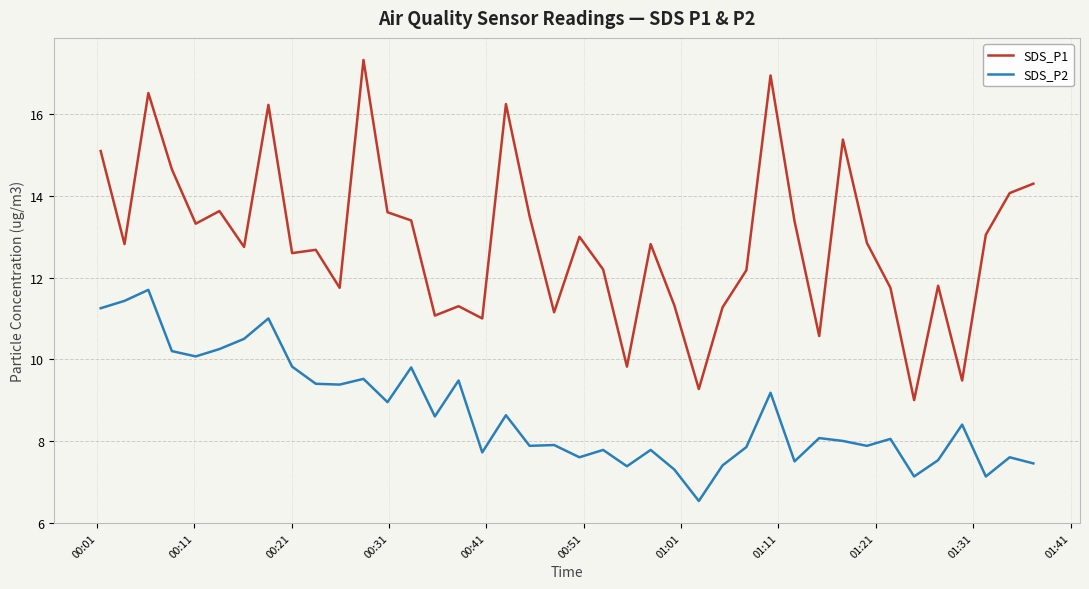

What is the lowest value of the SDS_P2 series?

6.5